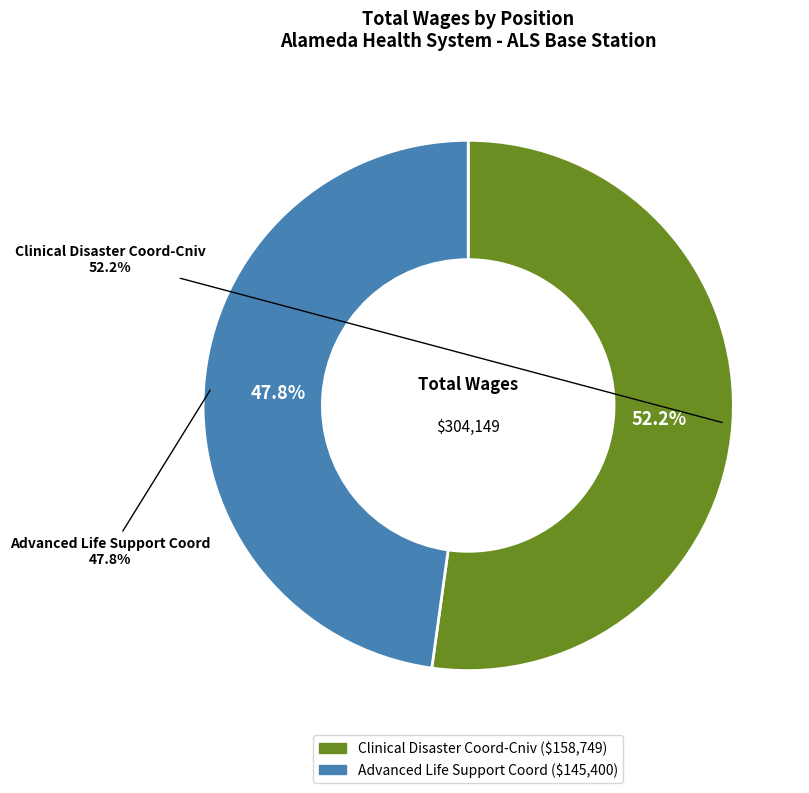

Rank the categories by value from highest to lowest.

Clinical Disaster Coord-Cniv, Advanced Life Support Coord